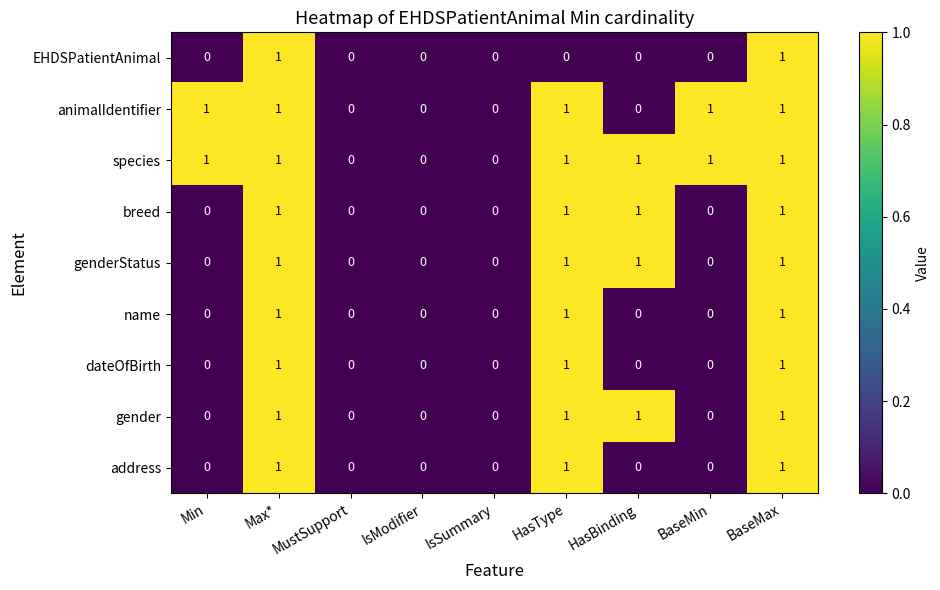

Is it true that name equals 1 at BaseMax?

True